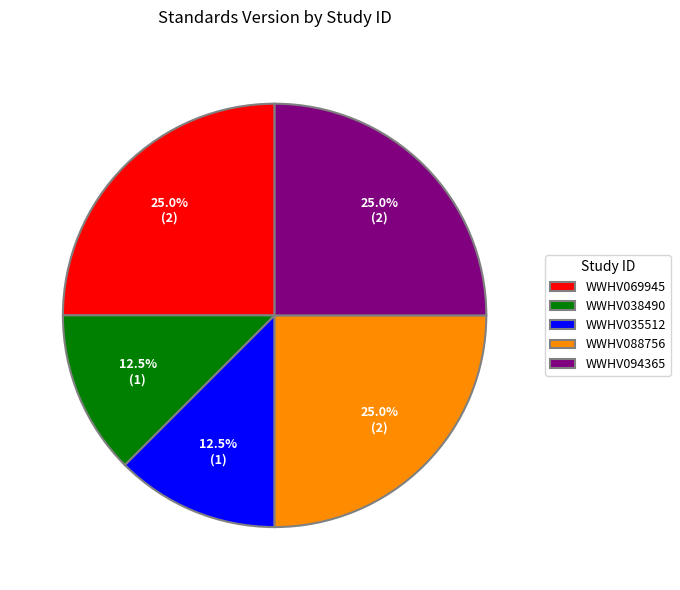

Which has a higher value, WWHV088756 or WWHV038490?

WWHV088756